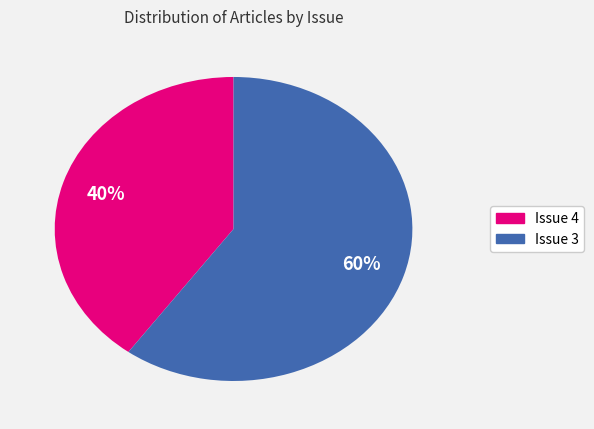

To the nearest percent, what is the difference between the Issue 4 and Issue 3 slice percentages?

20%